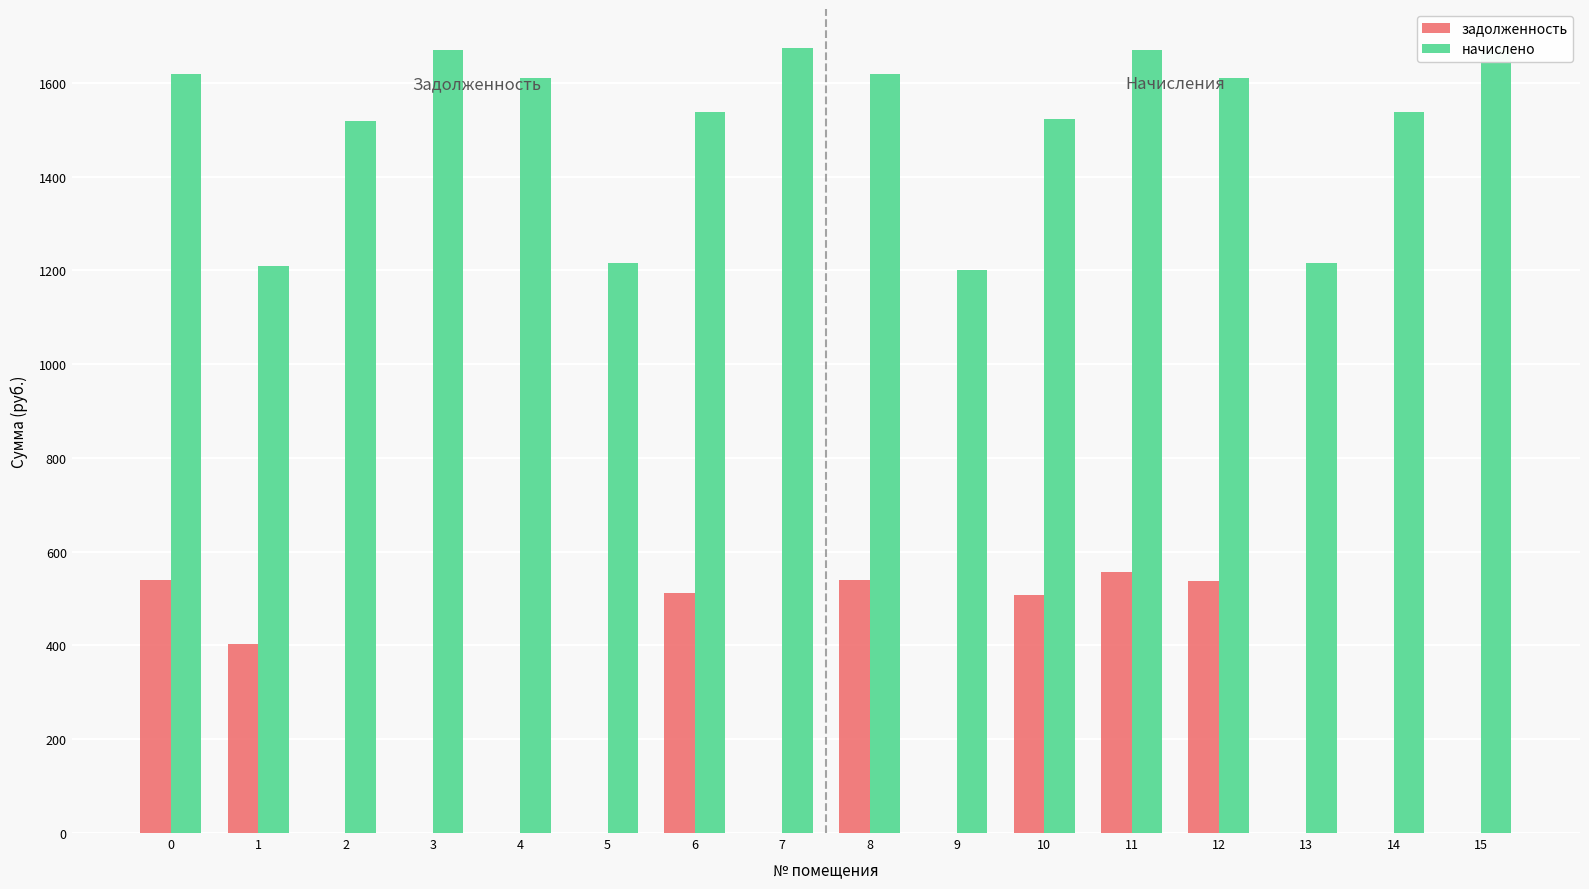

Between 3 and 9, which series saw the biggest shift?

начислено